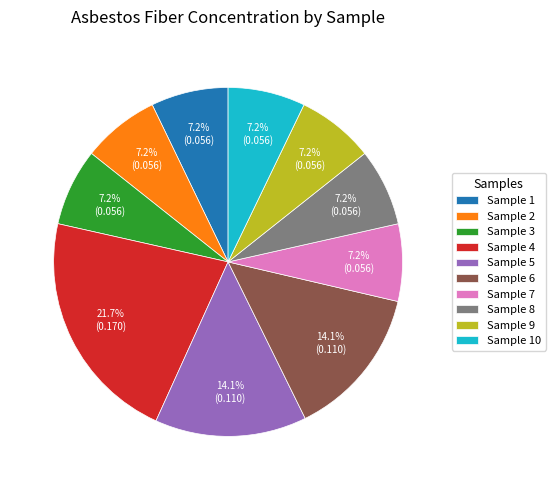

Which category has the biggest portion of the pie?

Sample 4